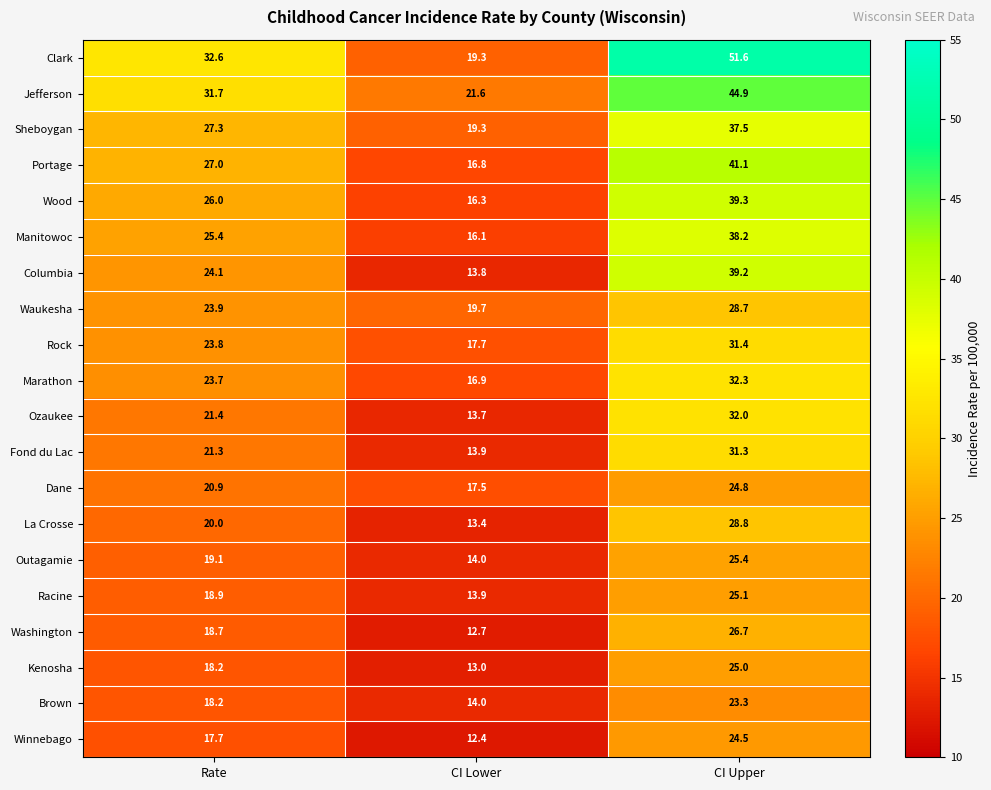

Which series has the largest total across all categories?

Clark